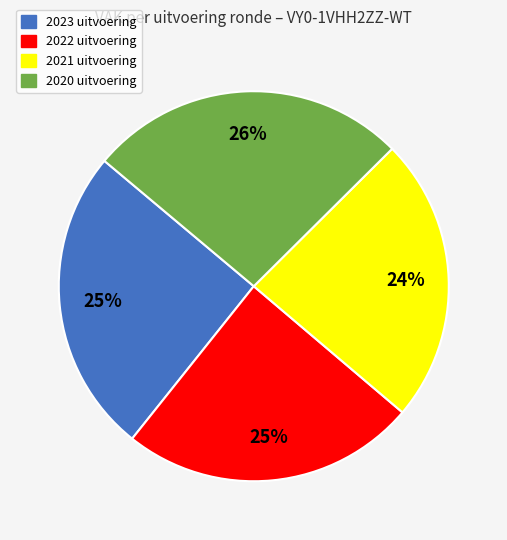

To the nearest percent, what portion does 2022 uitvoering represent?

25%